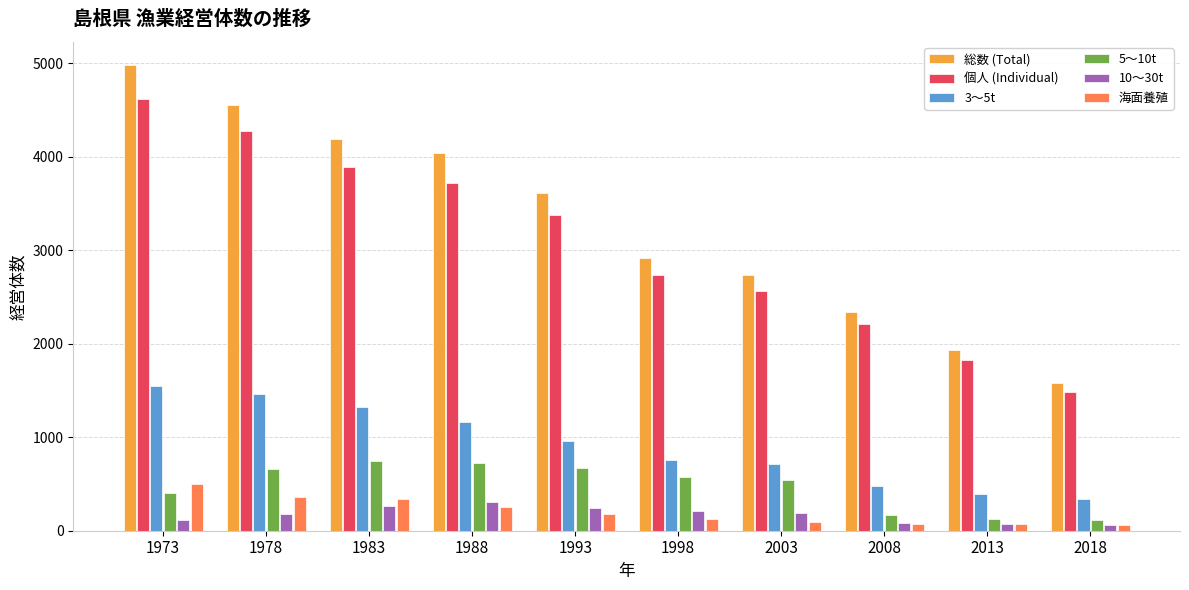

True or false: 5～10t has a value of 121 at 2013.

True